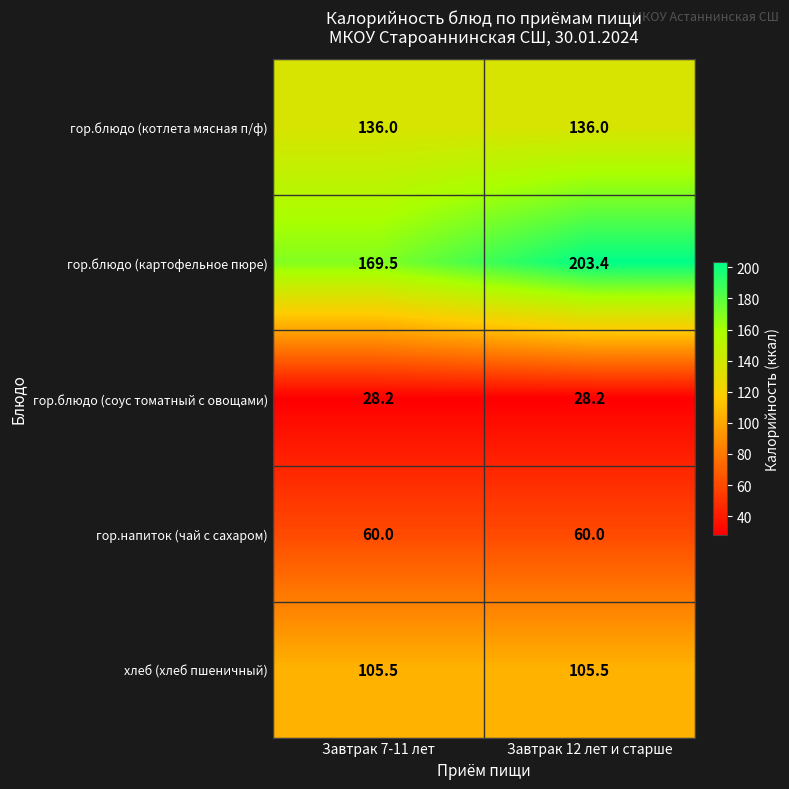

What is the total value across all series at Завтрак 12 лет и старше?

533.1